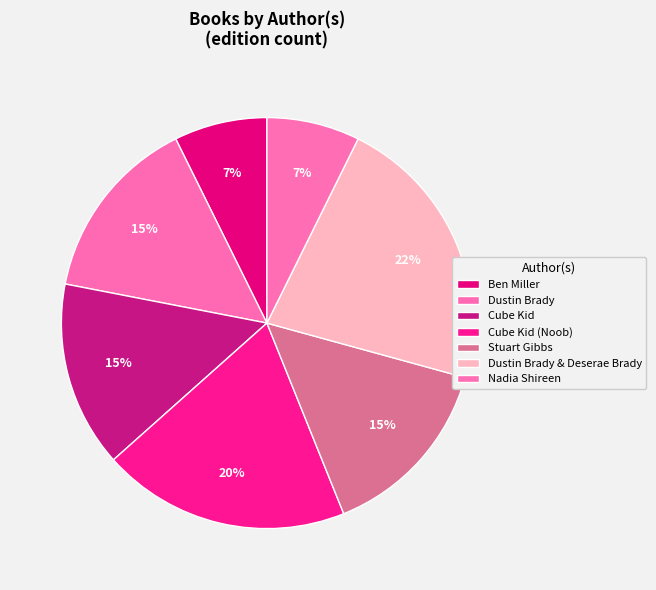

Count the number of slices in the pie.

7